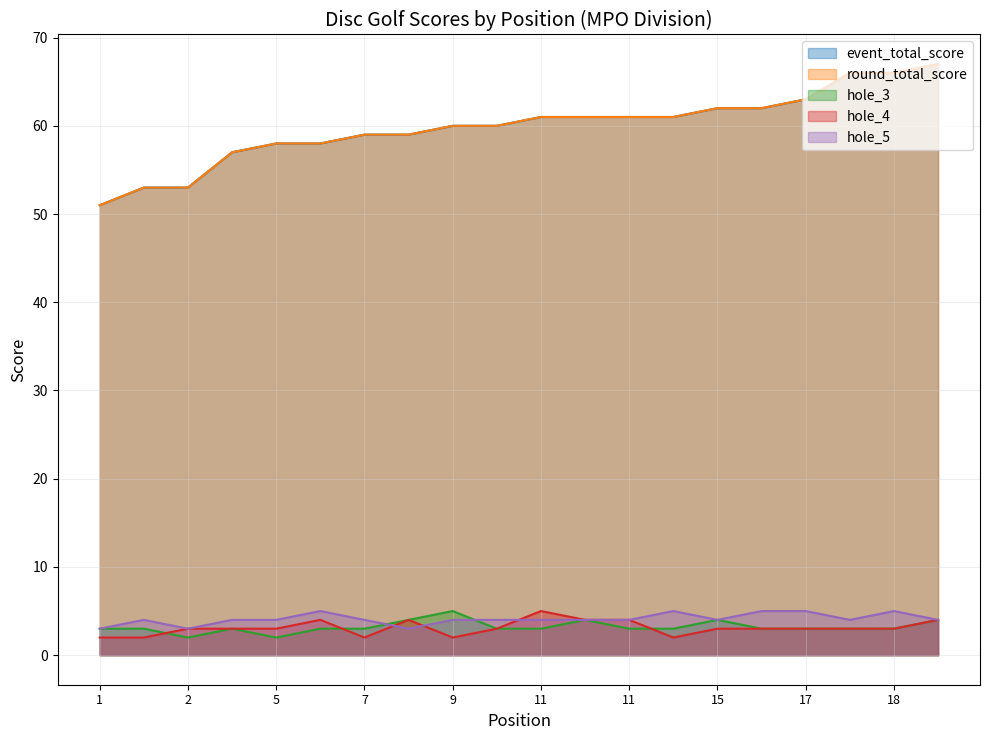

What is the sum of all hole_4 values?

62